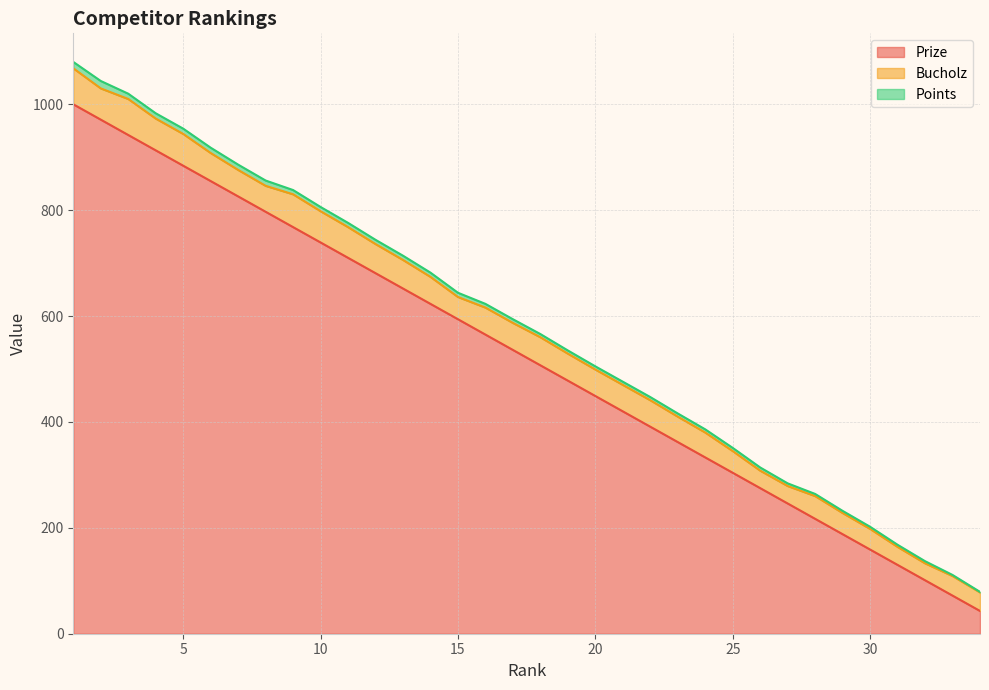

True or false: Prize and Bucholz cross at least once.

False